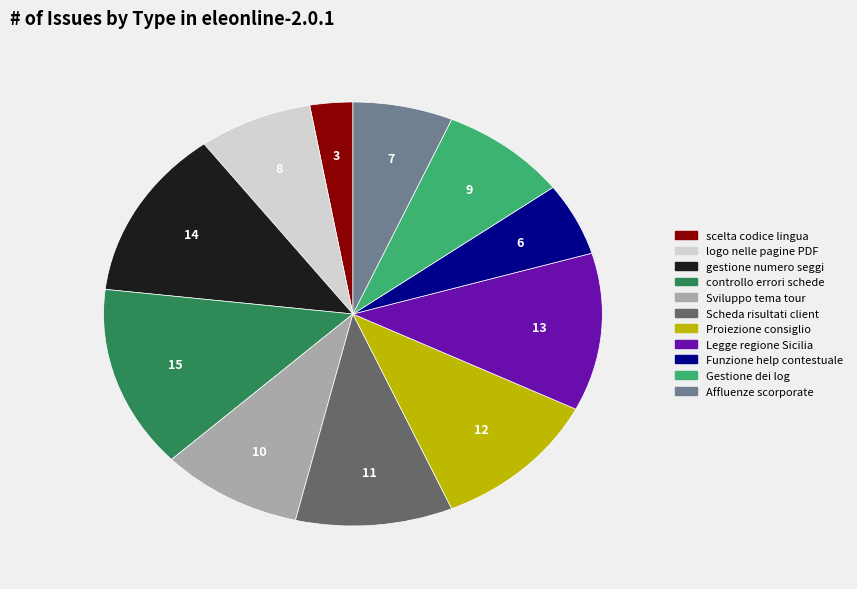

What is the smallest slice in the pie chart?

scelta codice lingua